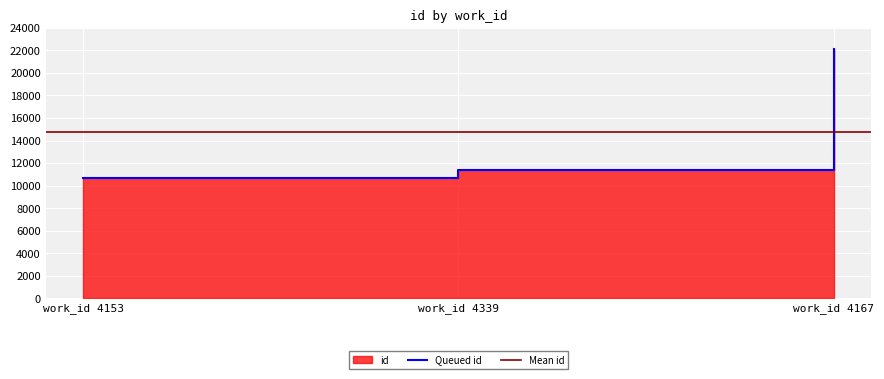

At which category does the chart reach its minimum across all series?

work_id 4153